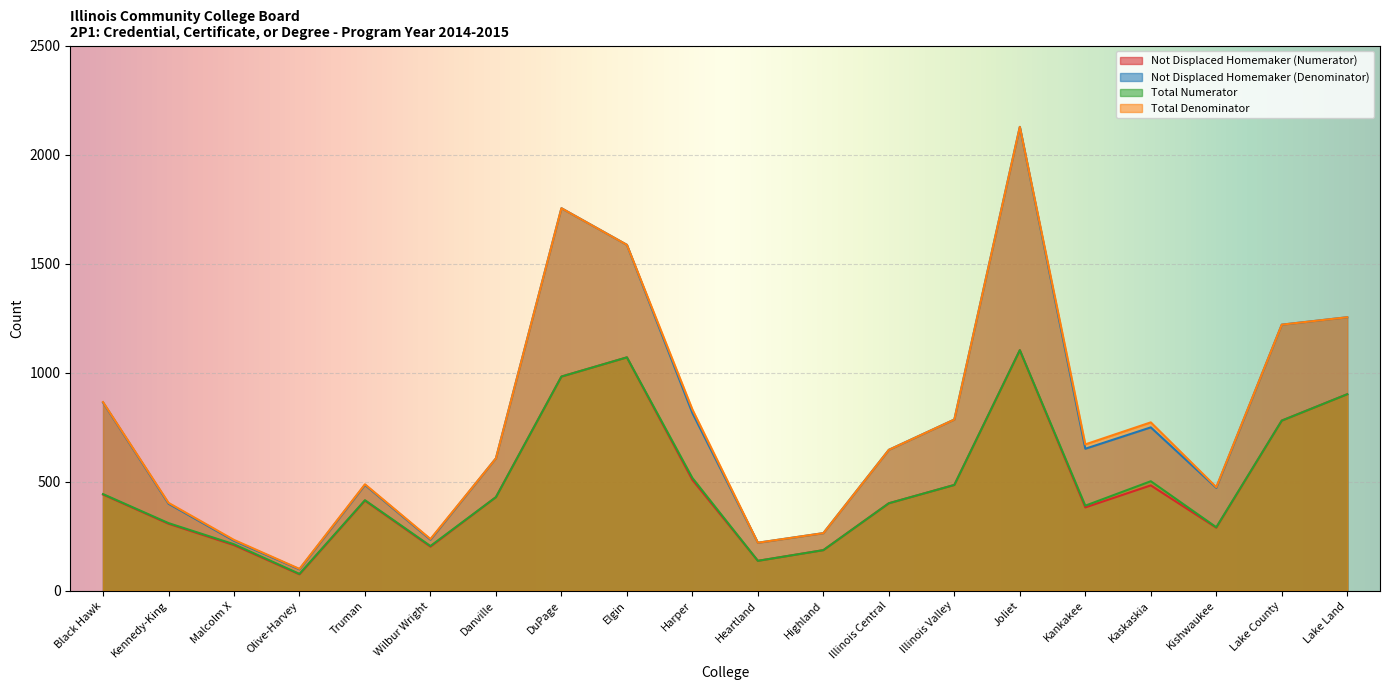

Where is the first local maximum for Not Displaced Homemaker (Denominator)?

Truman